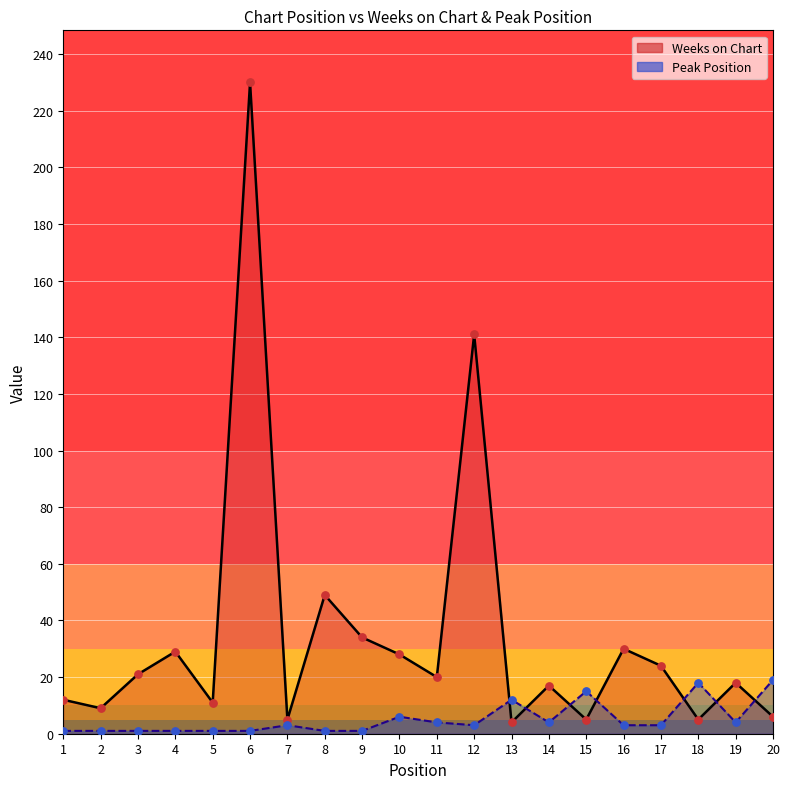

Which series contains the highest Y value?

Weeks on Chart